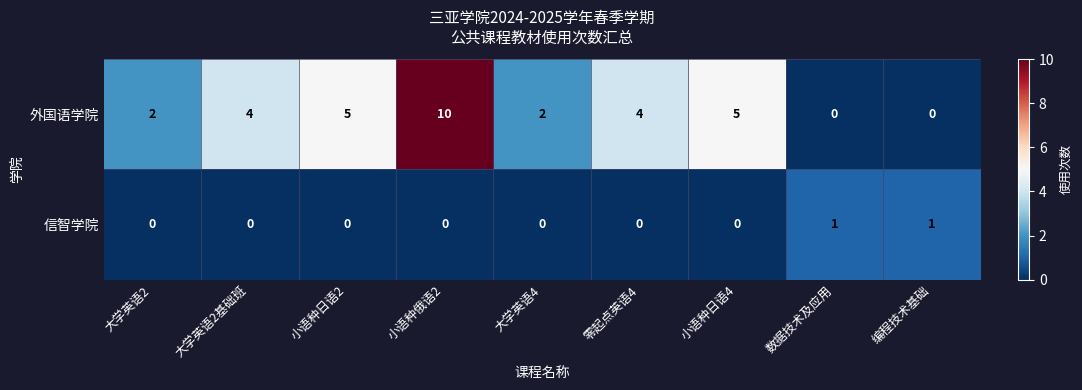

Which series changed the most between 小语种日语2 and 小语种俄语2?

外国语学院